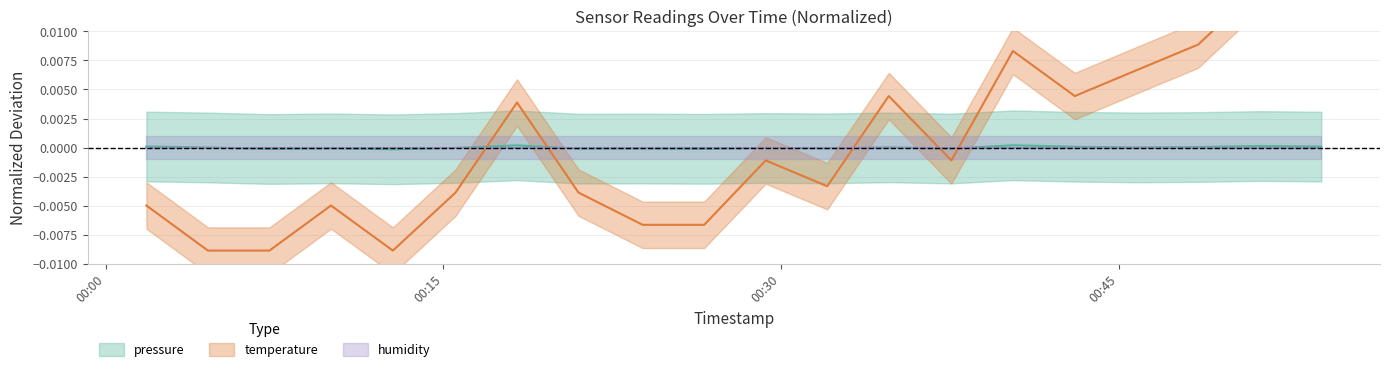

How many times do pressure and temperature cross each other?

5